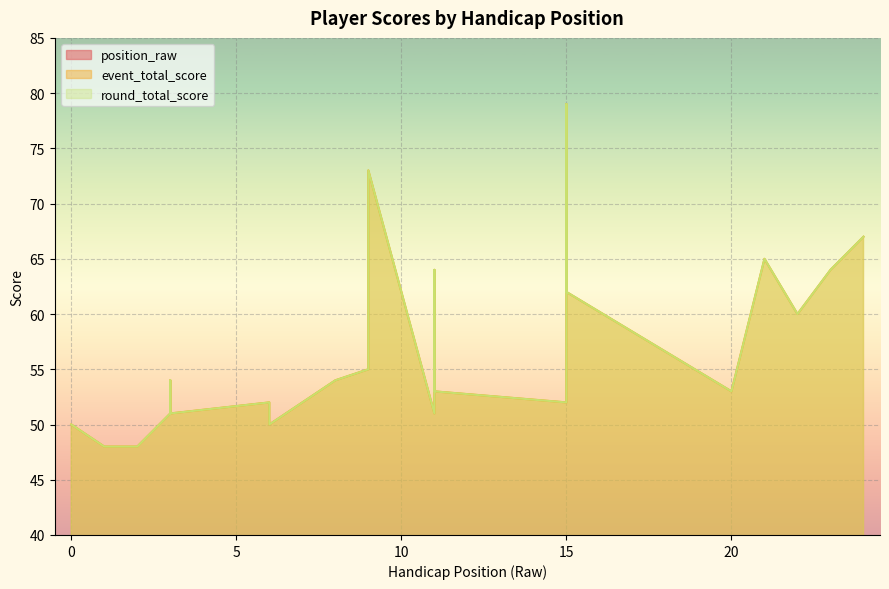

At how many categories does at least one series exceed 25?

25